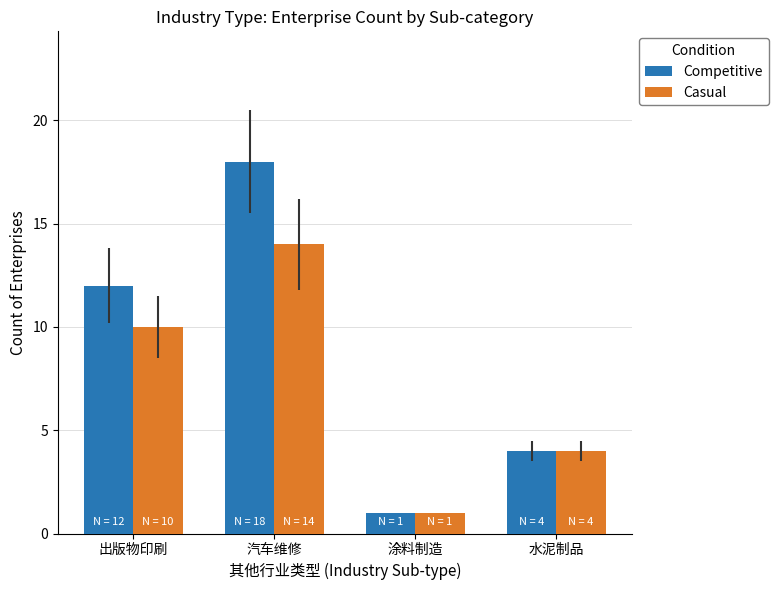

What are all the series names shown in the legend?

Competitive, Casual